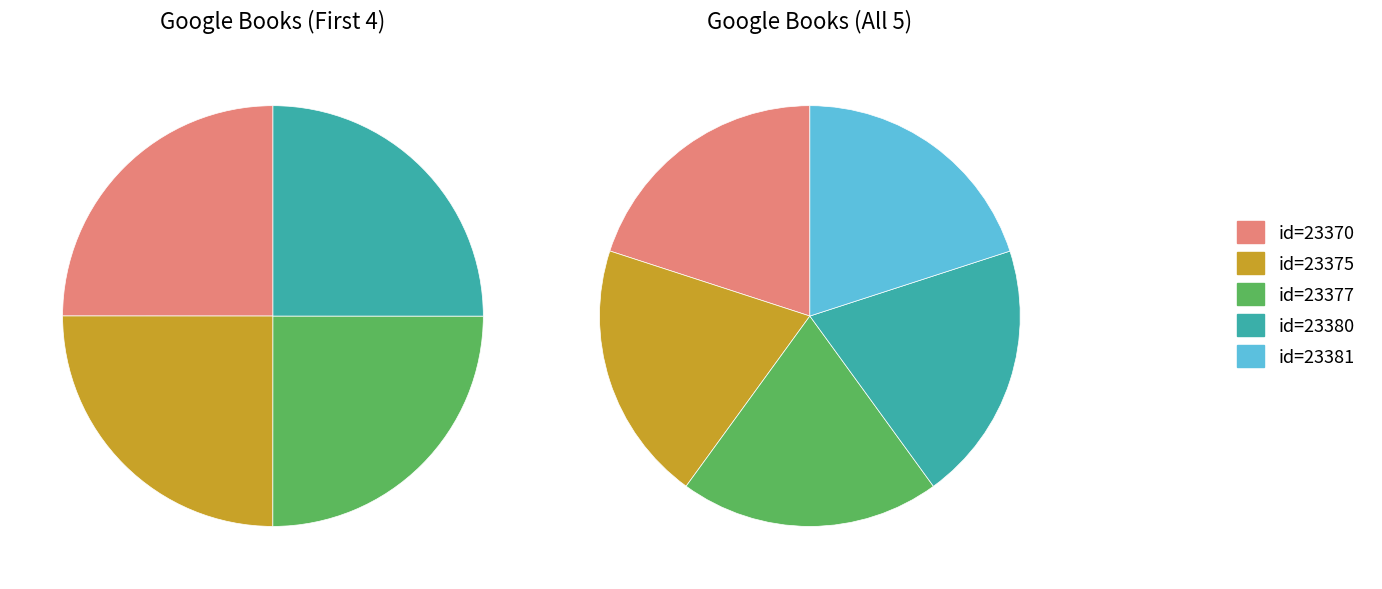

To the nearest percent, what portion does 2014-02-05 22:14:37 represent?

20%